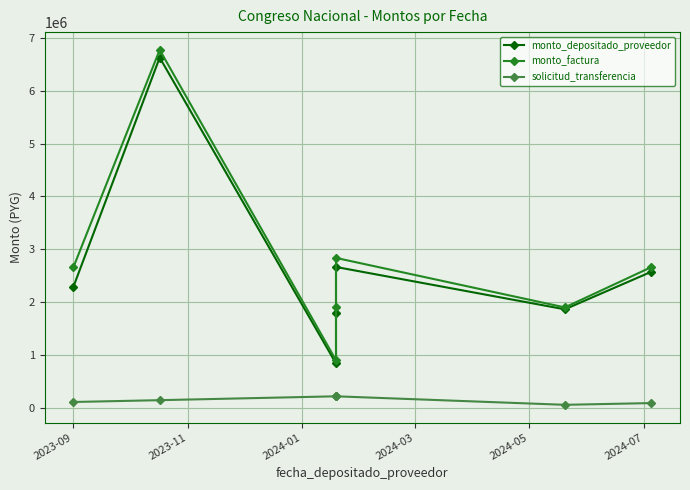

True or false: solicitud_transferencia and monto_depositado_proveedor intersect in this chart.

False